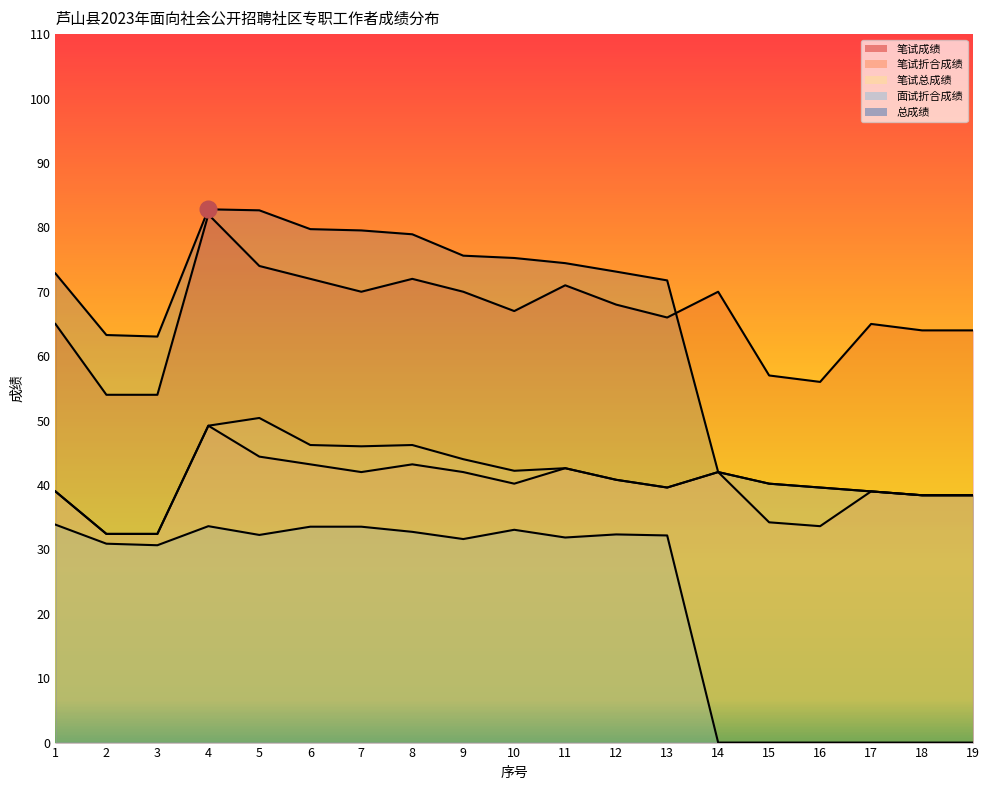

Is it true that 笔试成绩 equals 24.3 at 19?

False